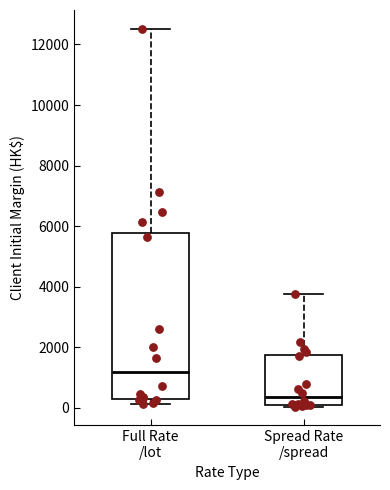

Reading left to right, transcribe this box plot: for each box, give where its median line is, the range the box spans, and where its two whiskers end, as read against the y-axis. The values are not printed on the chart, so give them approximately, as read against the axis.

Full Rate /lot: median 1200, box 400 to 5800, whiskers 200 to 12600
Spread Rate /spread: median 400, box 0 to 1800, whiskers 0 to 3800